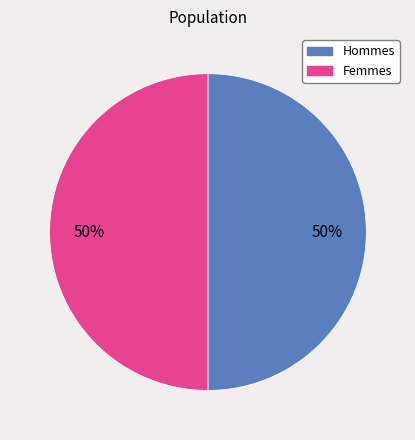

To the nearest percent, what is the average slice percentage?

50%